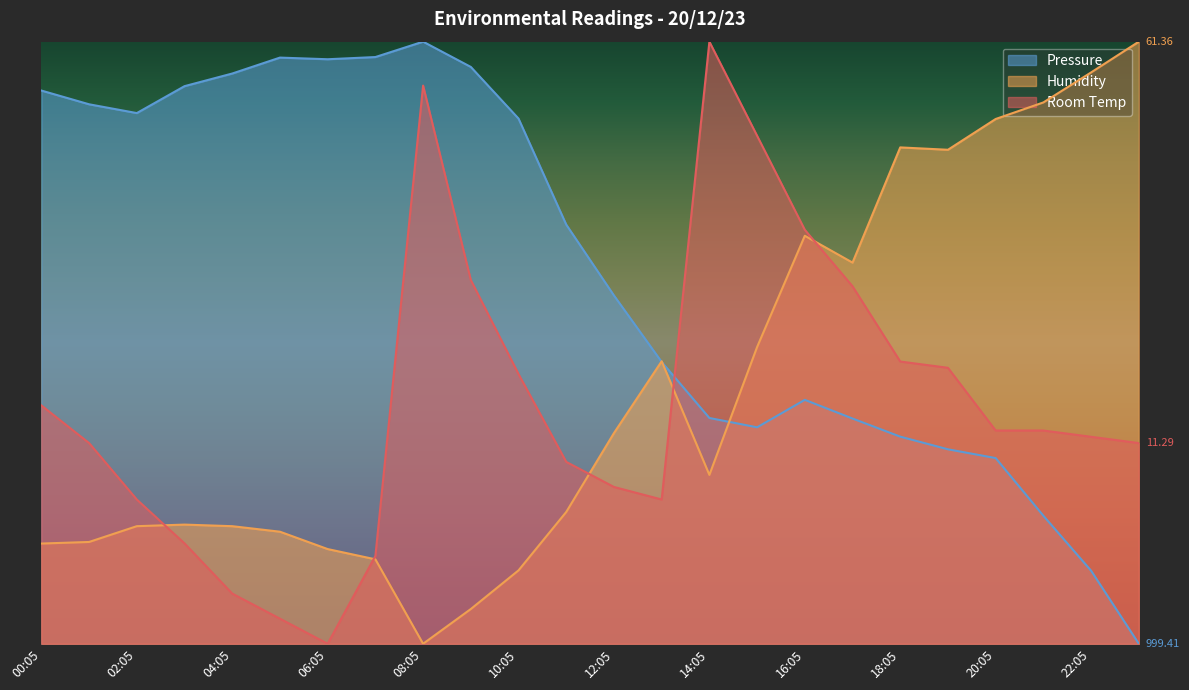

How many interior local valleys does the Humidity series have?

4